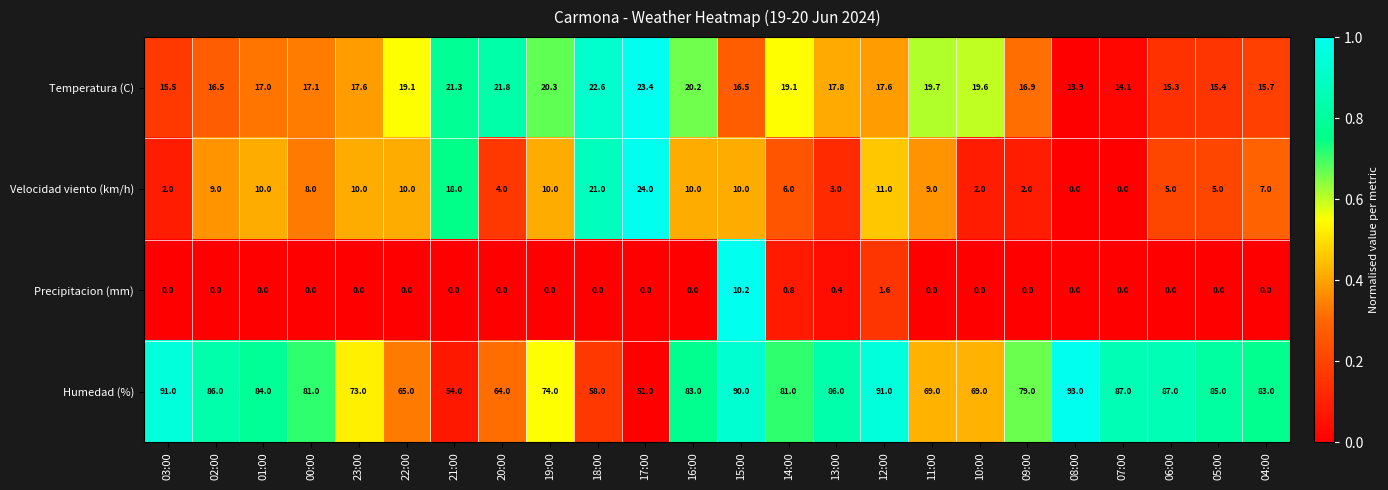

What is the sum of all Humedad (%) values?

1864.0